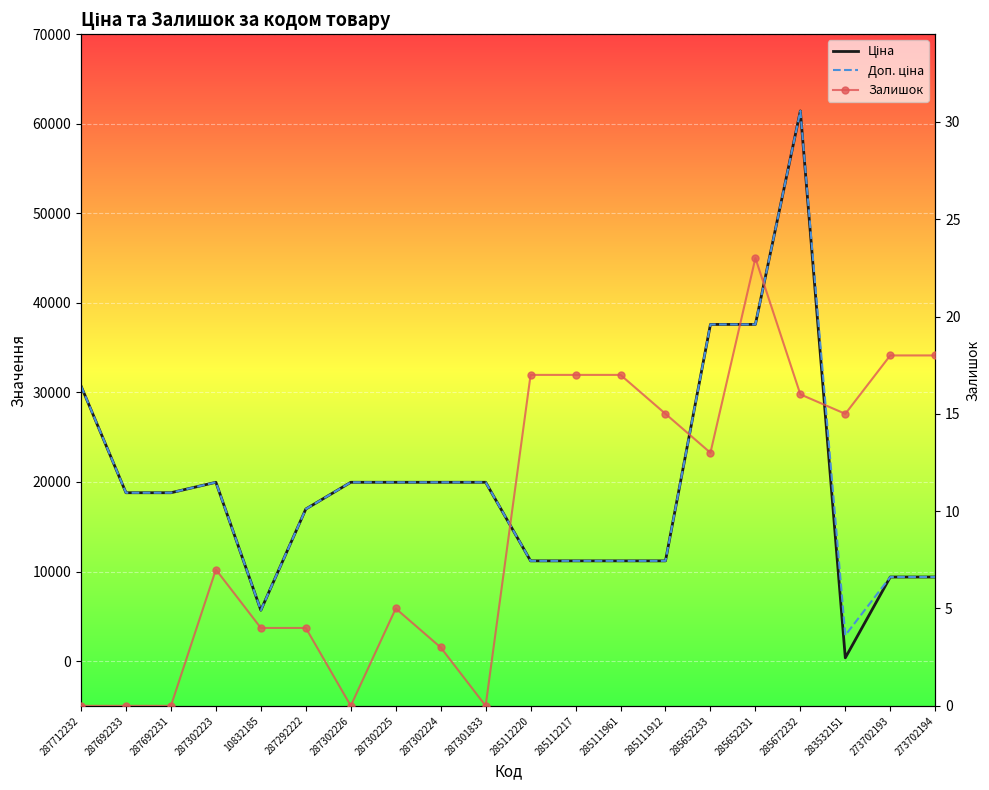

At which category is the sum across all series the highest?

285672232